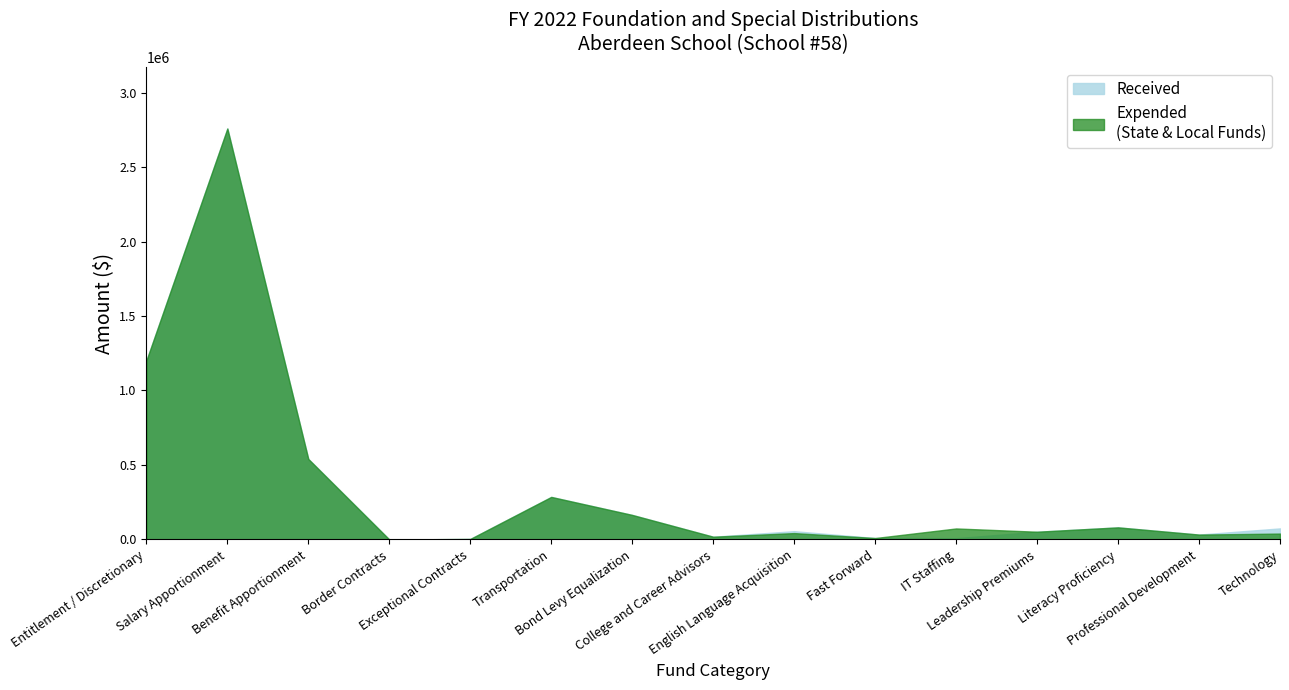

Reading left to right, extract all data points from this chart.

Received: 1200586.9	2758350.1	540360.8	0.0	3635.3	285724.0	164836.6	18666.0	55830.0	9767.0	8857.0	52127.0	81363.0	32988.0	74471.0
Expended: 1200586.9	2758350.1	540360.8	0.0	3635.3	285724.0	164836.6	18666.0	42903.0	9767.0	74113.0	52127.0	81363.0	32988.0	39747.0